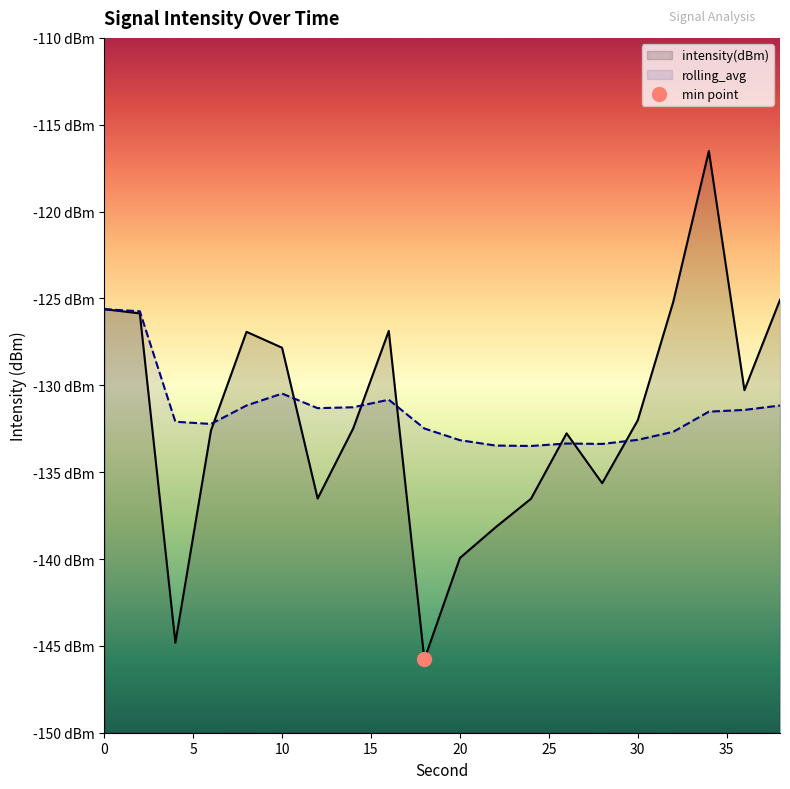

Reading left to right, extract all data points from this chart.

intensity(dBm): -125.6	-125.9	-144.8	-132.6	-126.9	-127.8	-136.5	-132.5	-126.9	-145.8	-139.9	-138.2	-136.5	-132.8	-135.6	-132.0	-125.2	-116.5	-130.3	-125.1
rolling_avg: -125.6	-125.7	-132.1	-132.2	-131.2	-130.5	-131.3	-131.3	-130.8	-132.5	-133.2	-133.5	-133.5	-133.4	-133.4	-133.1	-132.7	-131.5	-131.4	-131.2